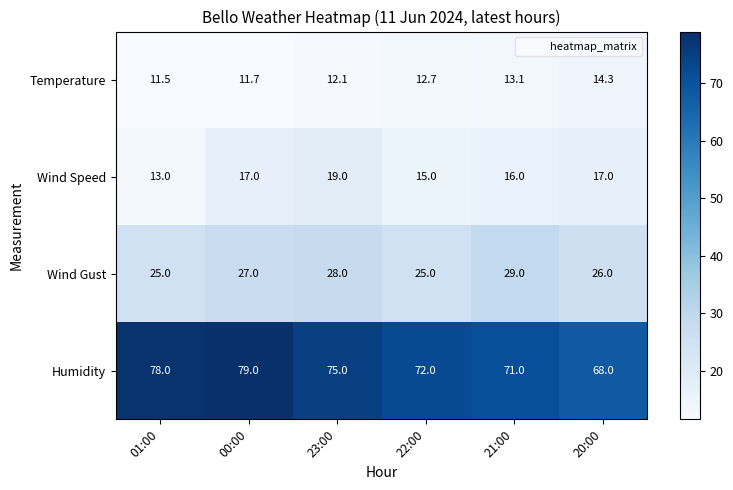

Reading left to right, transcribe all the data shown in this chart.

Temperature: 01:00=11.5	00:00=11.7	23:00=12.1	22:00=12.7	21:00=13.1	20:00=14.3
Wind Speed: 01:00=13.0	00:00=17.0	23:00=19.0	22:00=15.0	21:00=16.0	20:00=17.0
Wind Gust: 01:00=25.0	00:00=27.0	23:00=28.0	22:00=25.0	21:00=29.0	20:00=26.0
Humidity: 01:00=78.0	00:00=79.0	23:00=75.0	22:00=72.0	21:00=71.0	20:00=68.0